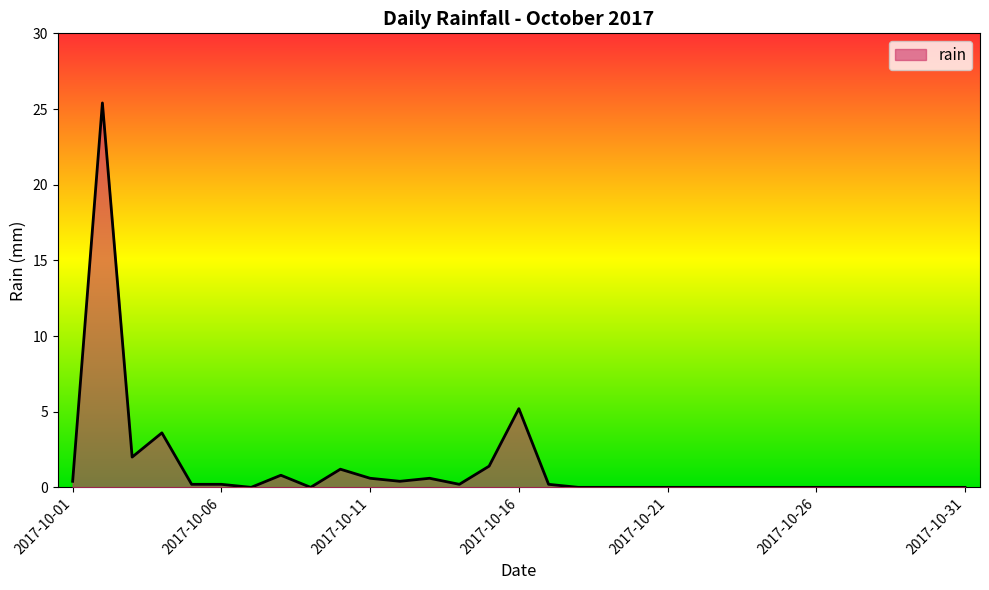

What is the maximum value shown in the chart?

25.4